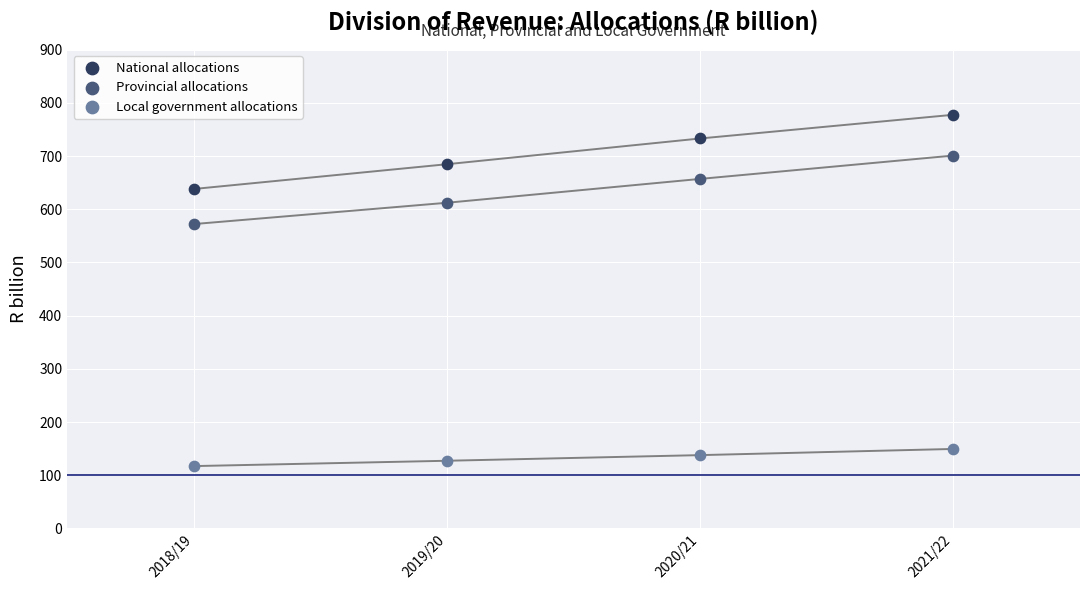

Which series contains the highest Y value?

National allocations